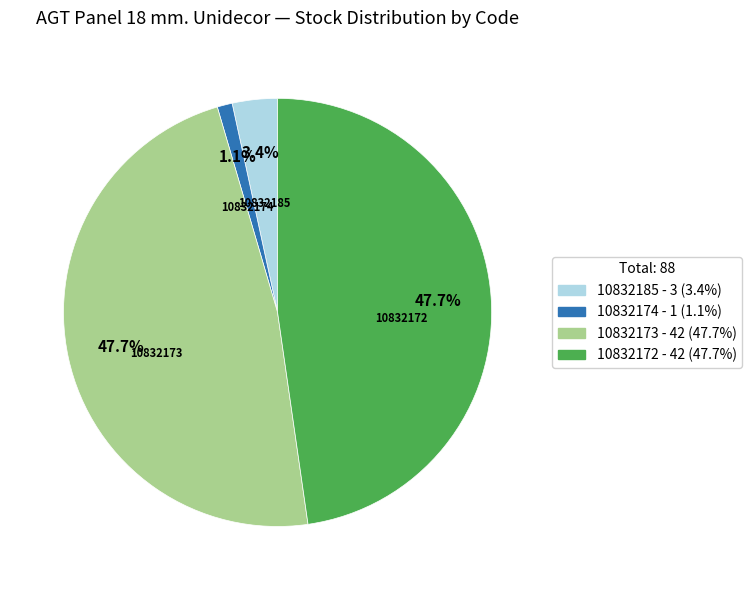

How much of the chart is everything except 10832173?

52.3%